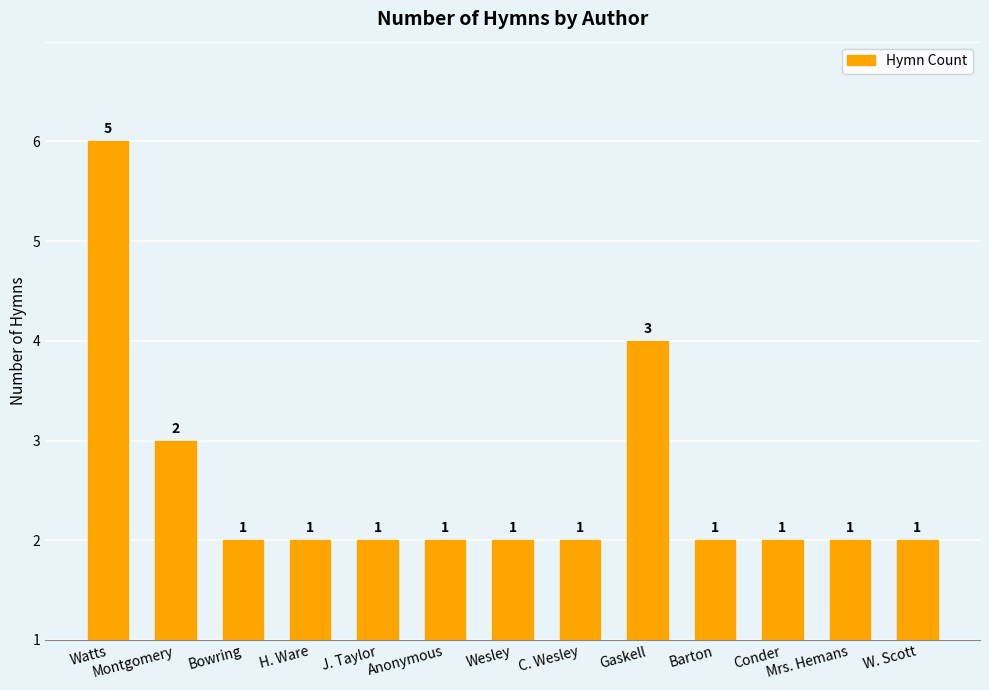

What is the difference between the values at Conder and Gaskell?

2